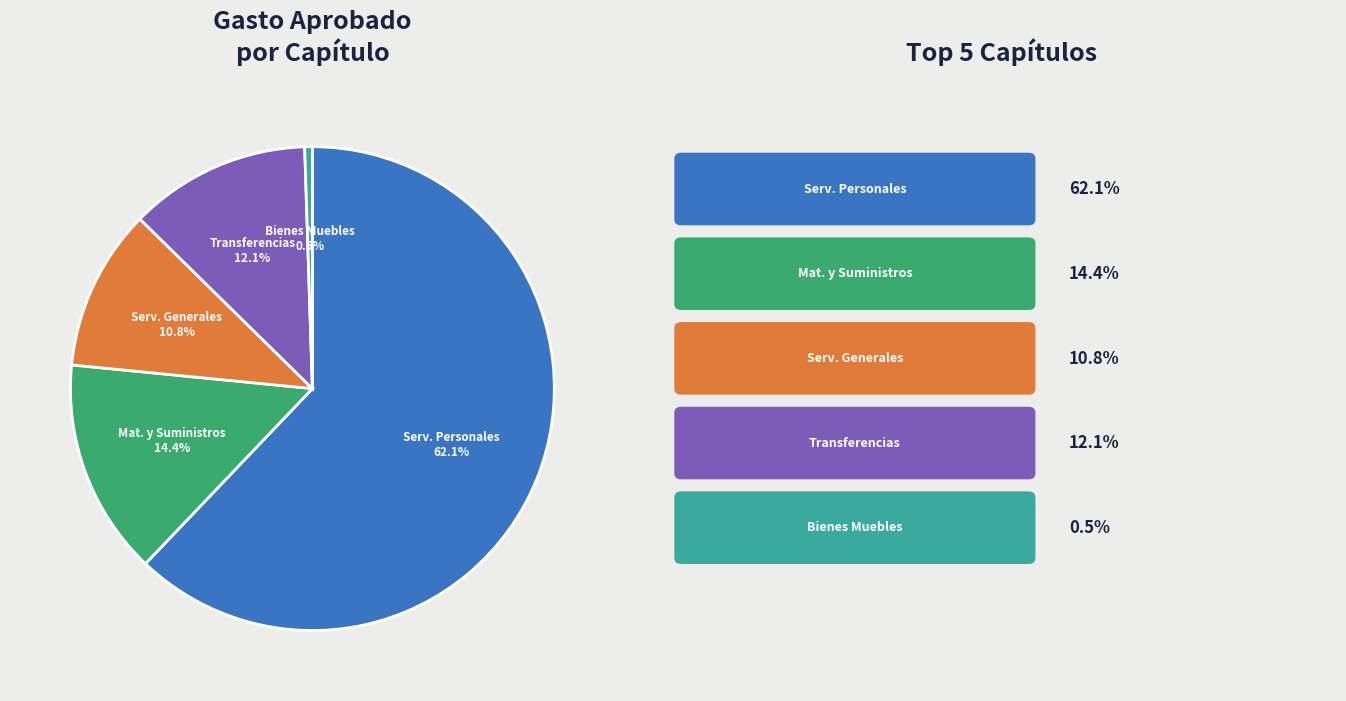

How many segments does this pie chart have?

5